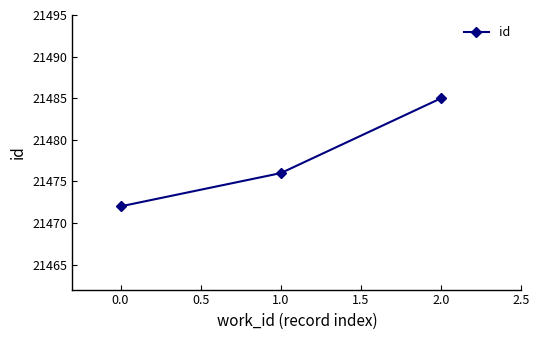

Reading left to right, what are all the values shown in this chart?

21472	21476	21485